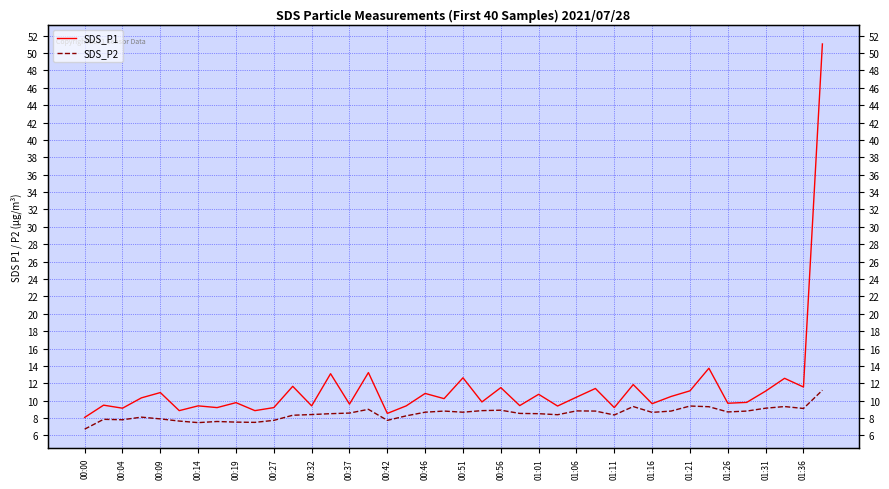

How many lines are shown in the chart?

2